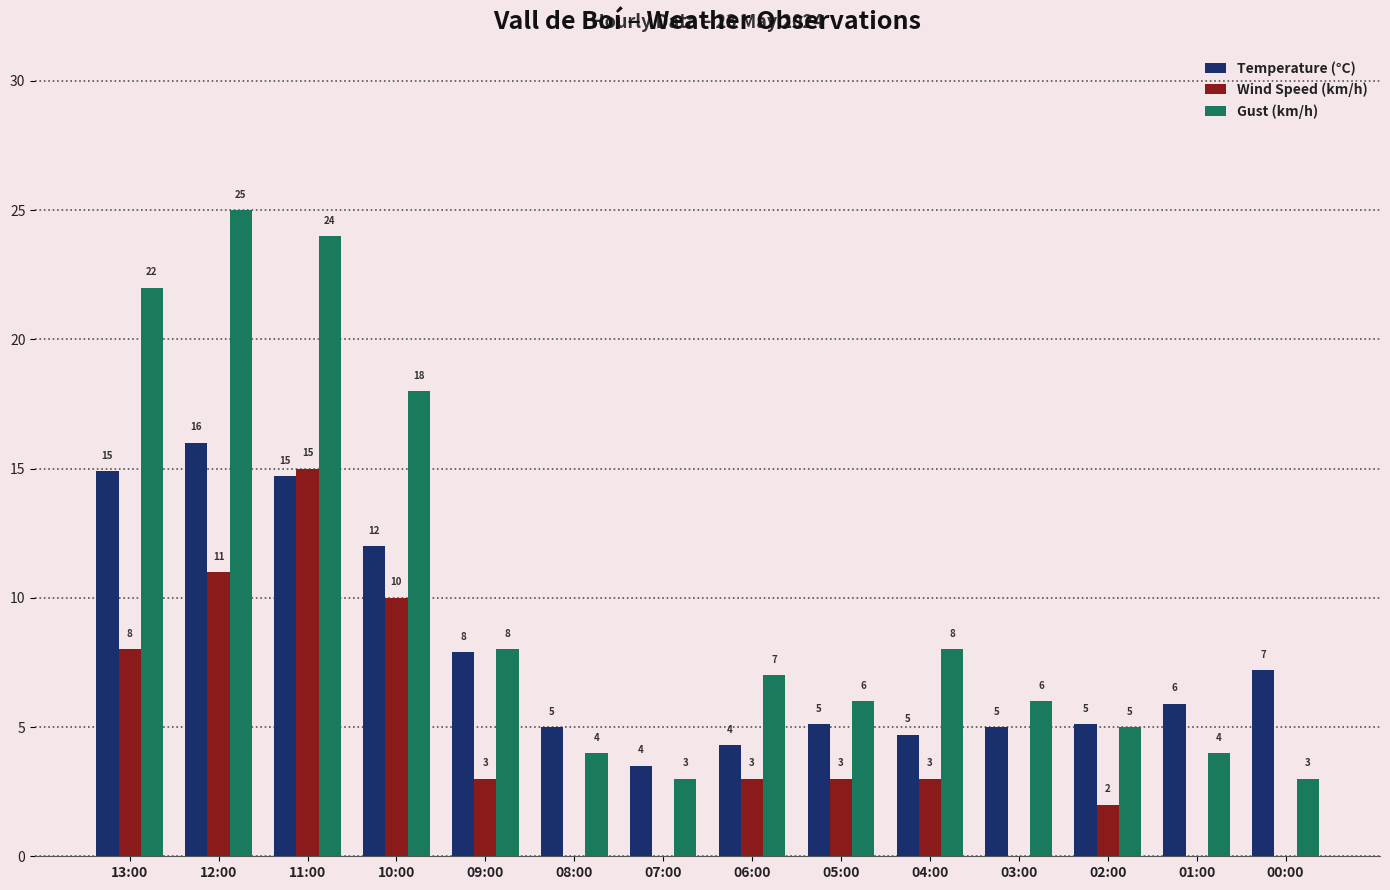

What is the sum of all Gust (km/h) values?

143.0